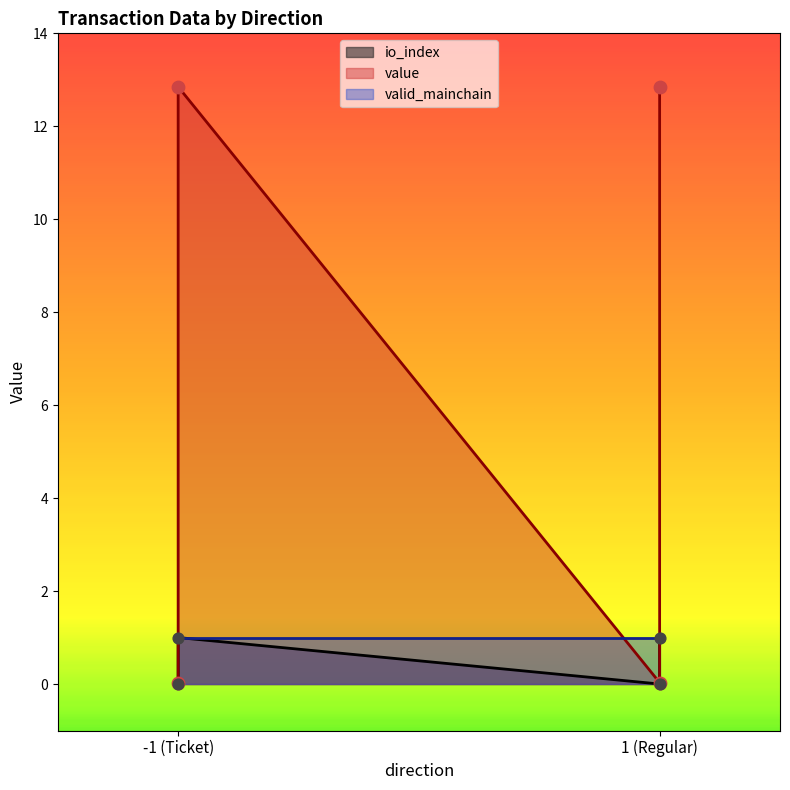

Which series has the largest Y range (max minus min)?

value